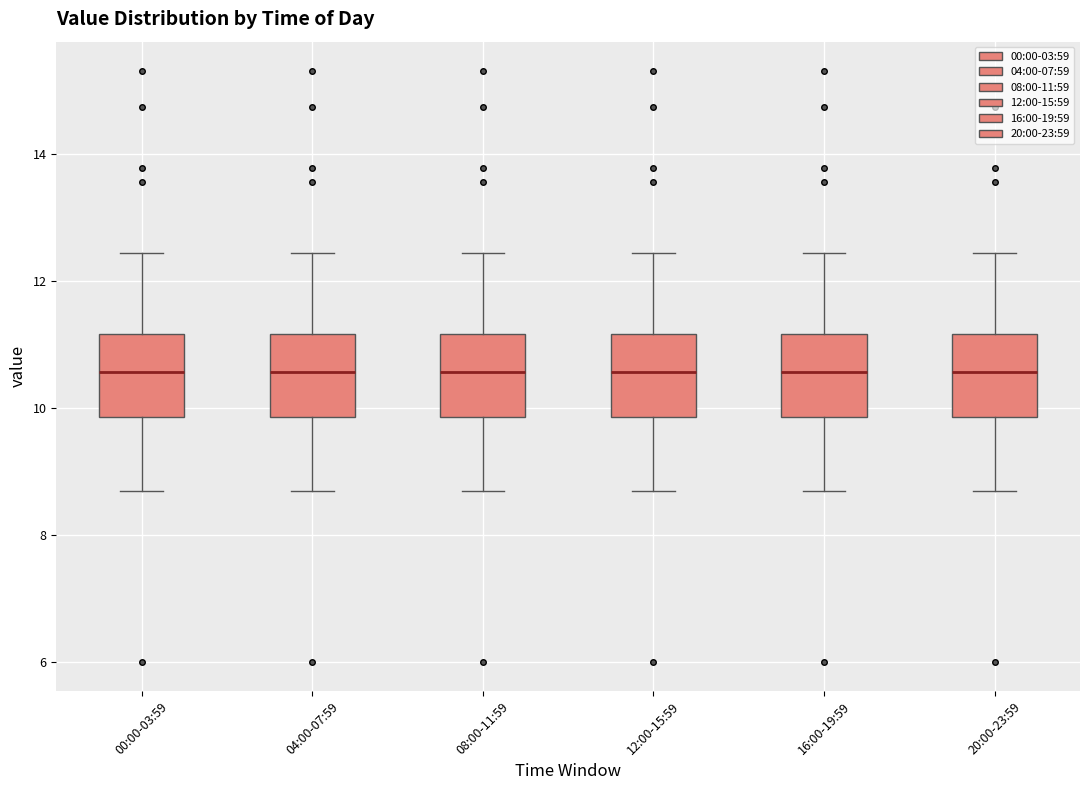

Where is the upper edge of the box for 08:00-11:59 on the y-axis? The values are not printed on the chart, so give them approximately, as read against the axis.

11.2